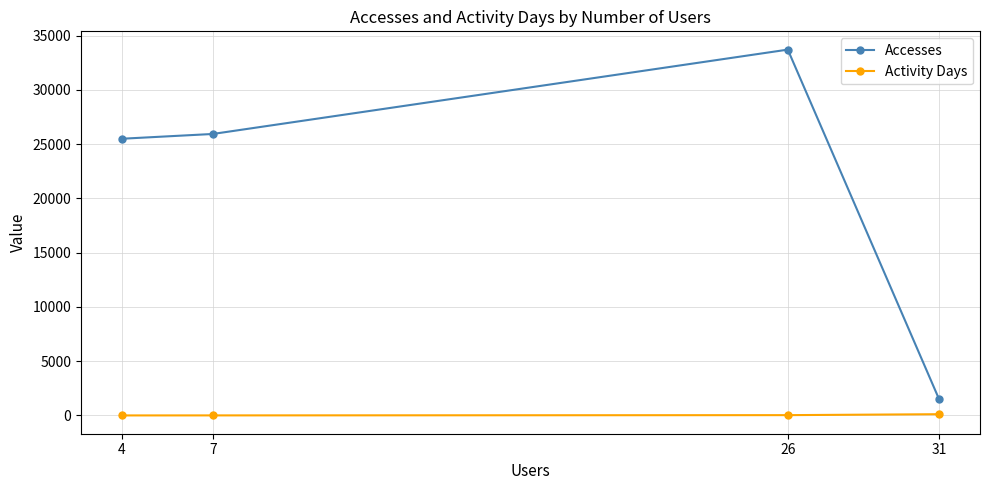

At which category is the sum across all series the highest?

26